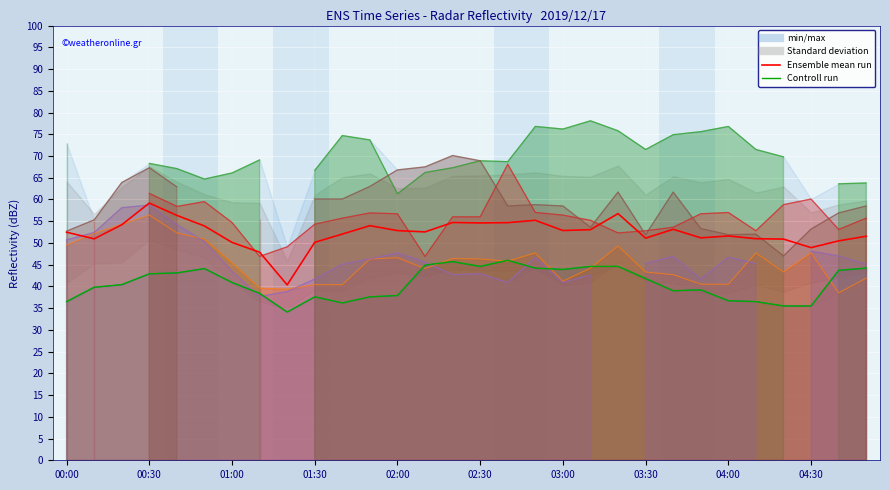

List the series in order of their overall mean, highest first.

Ensemble mean run, Controll run